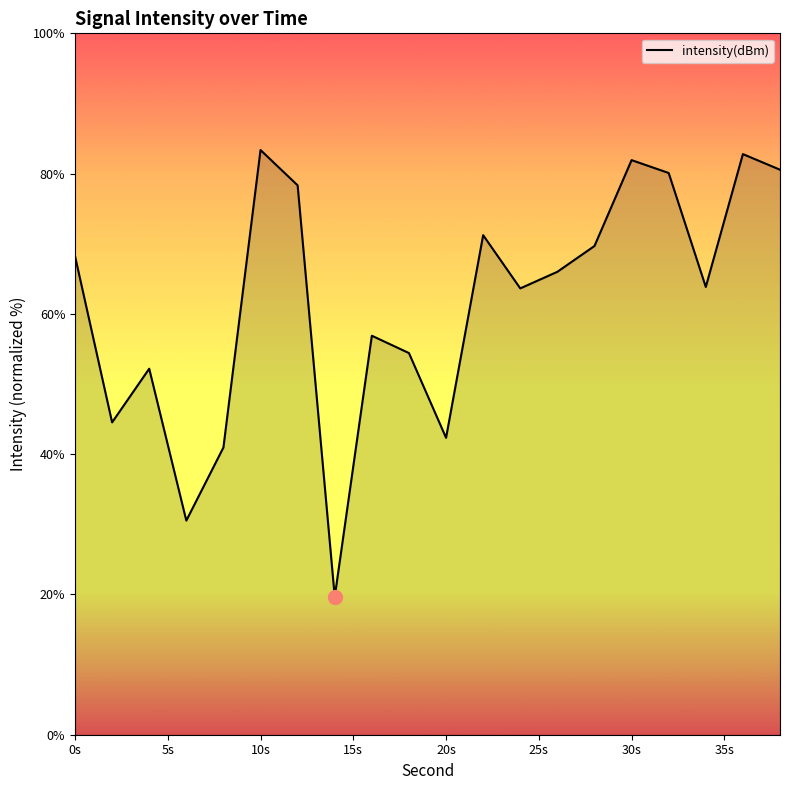

What is the difference between the maximum and minimum values?

63.7